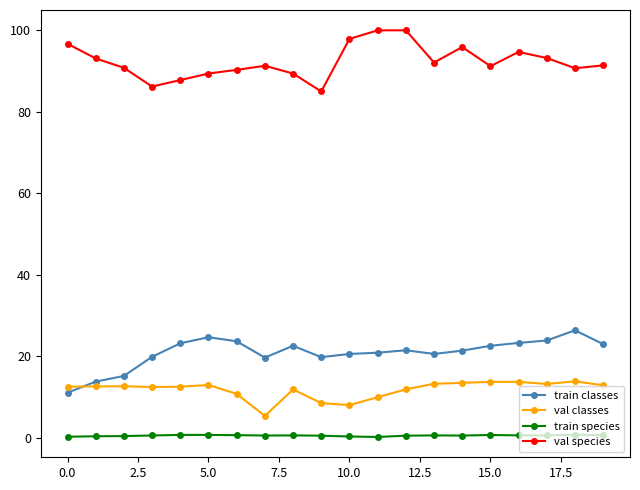

Count the number of data series in this chart.

4